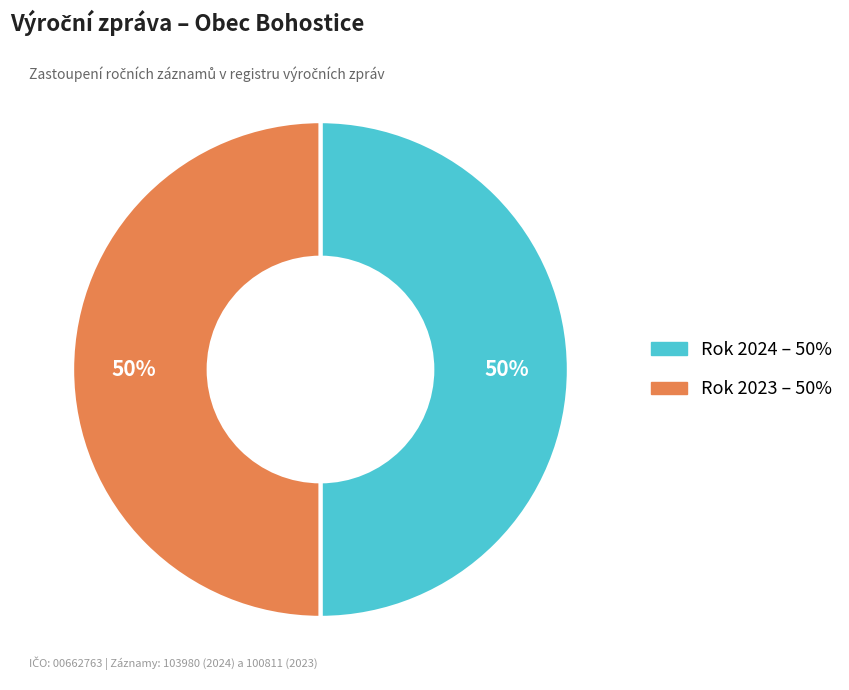

To the nearest percent, what is the average slice percentage?

50%